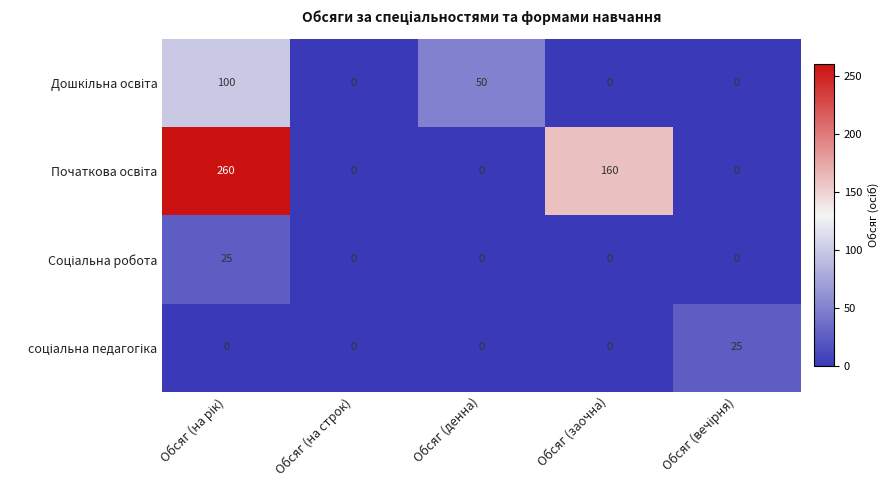

What is the greatest value displayed?

260